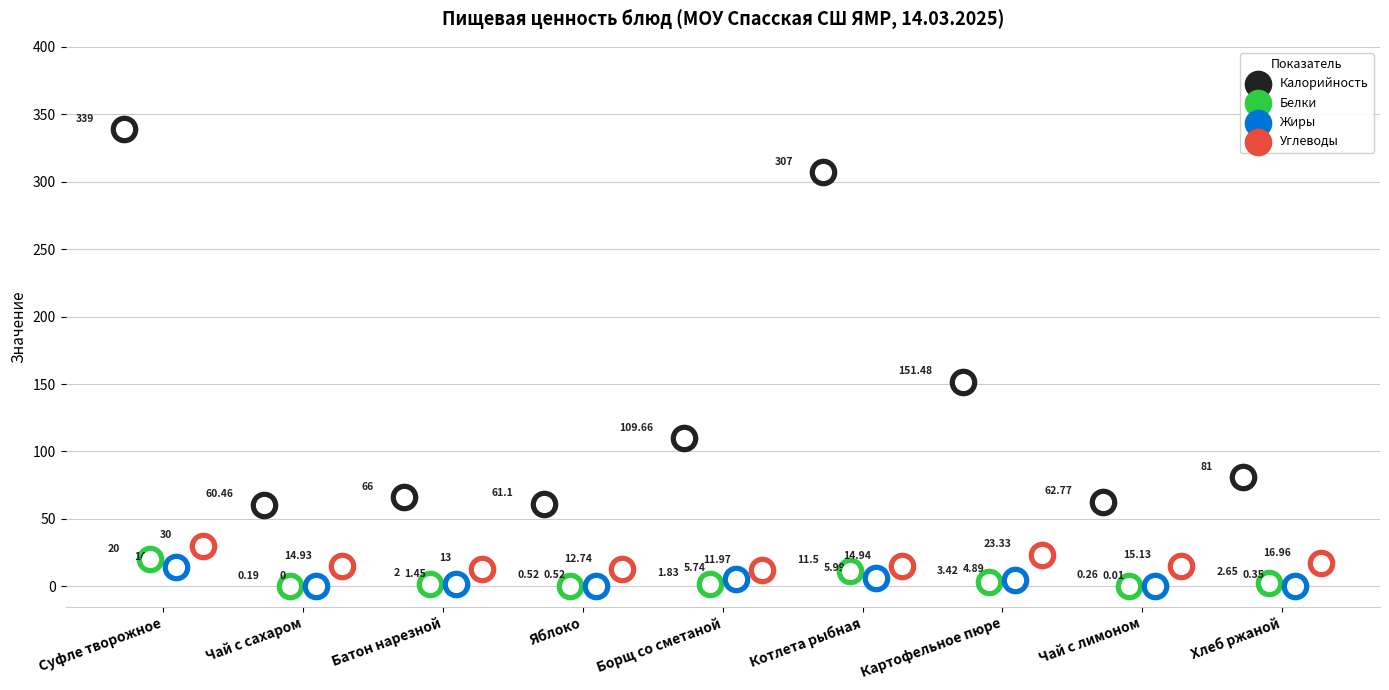

Which series reaches the maximum Y coordinate?

Калорийность